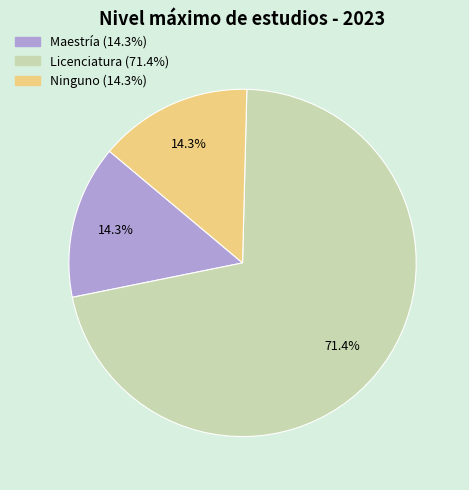

Is there a majority slice in this chart?

Yes